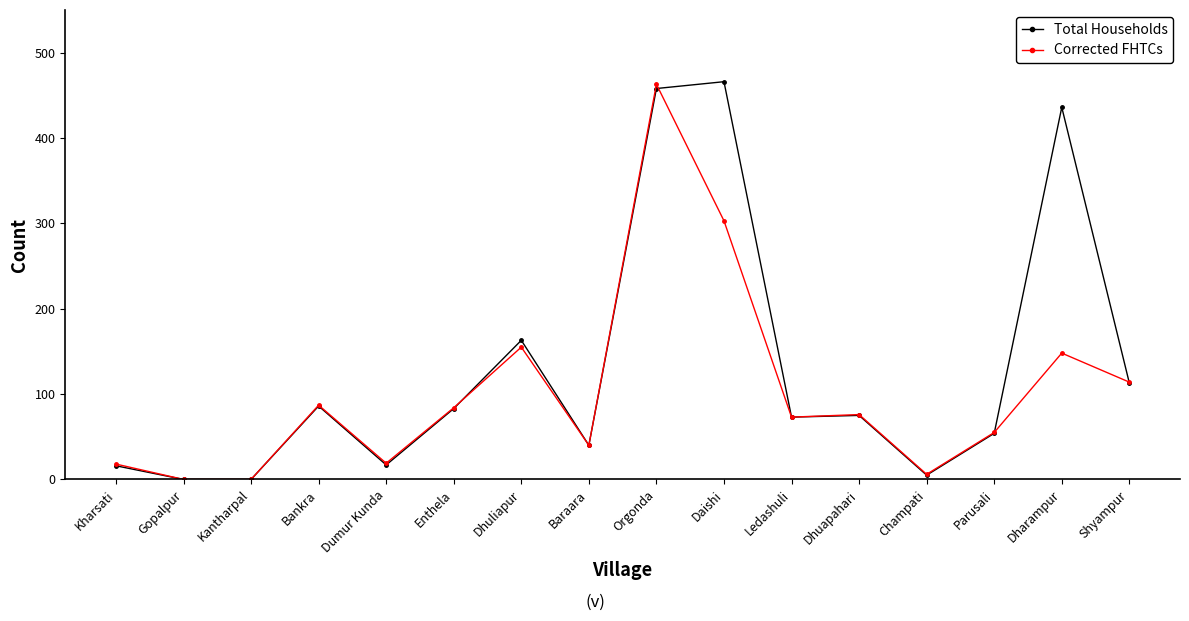

Where is the first local maximum for Corrected FHTCs?

Bankra